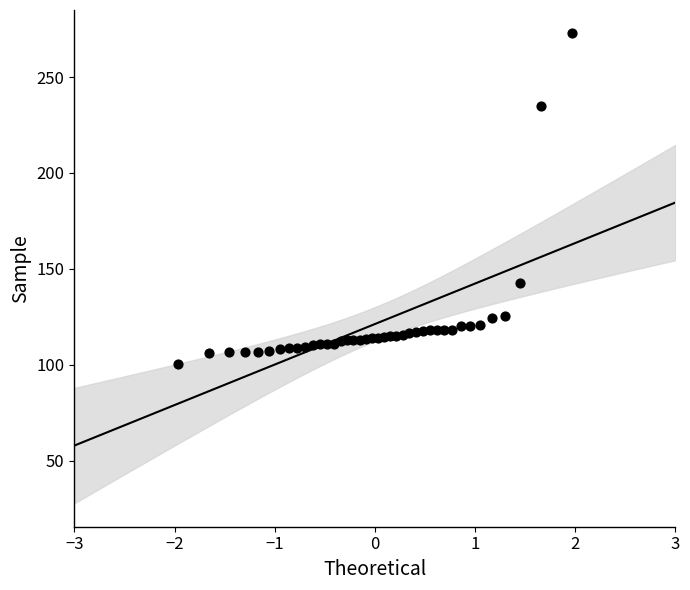

What is the range of X values (max minus min)?

3.9